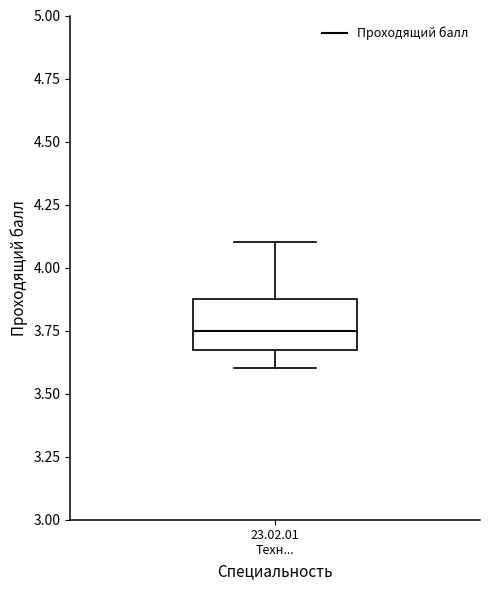

Read this box plot against the y-axis: the position of the median line, the range covered by the box, and the ends of both whiskers. The values are not printed on the chart, so give them approximately, as read against the axis.

median 3.75, box 3.70 to 3.90, whiskers 3.60 to 4.10